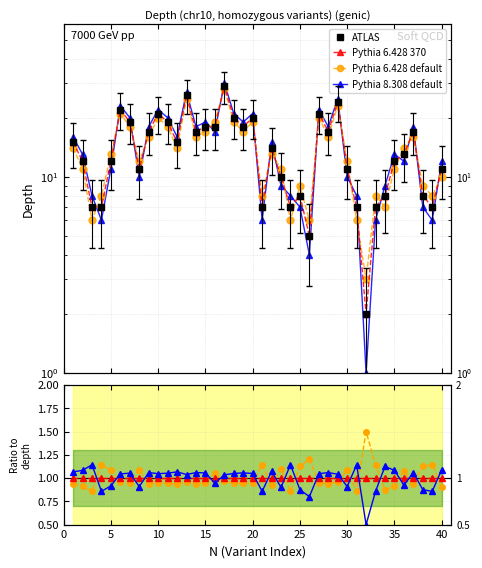

How many values in the ATLAS series are below 14?

20